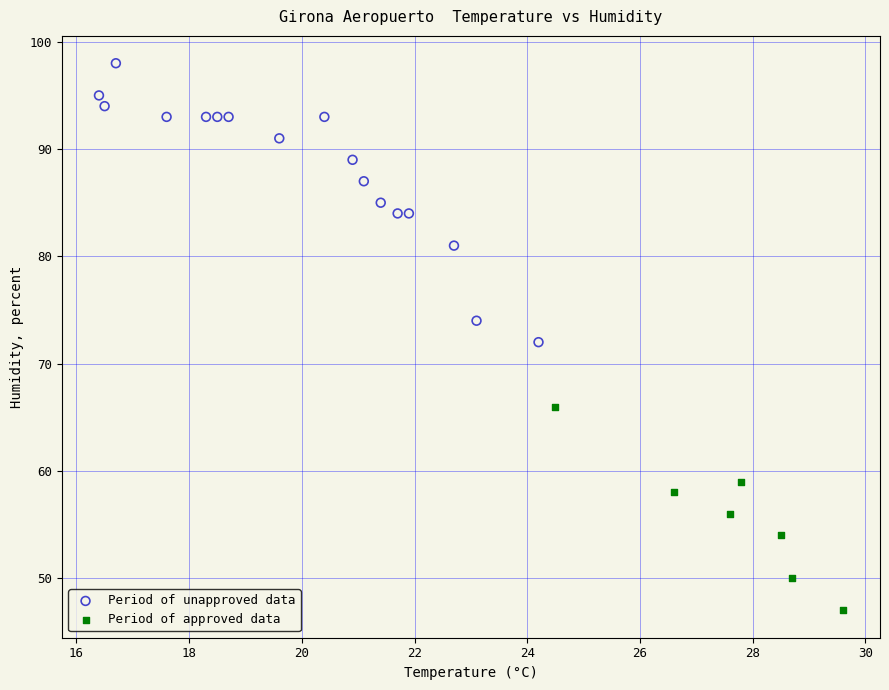

What are all the series names shown in the legend?

Period of unapproved data, Period of approved data